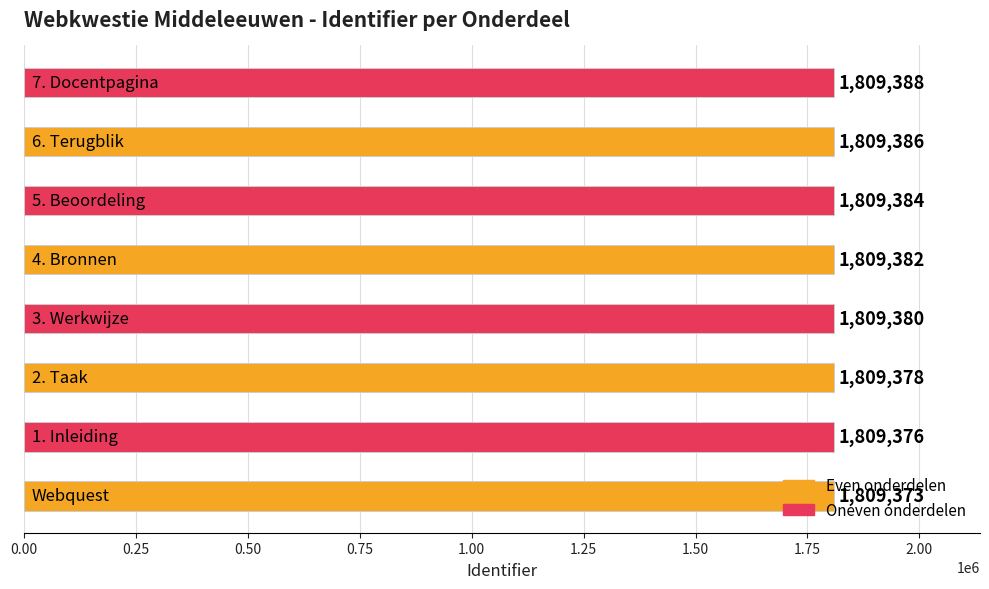

What is the minimum value shown in the chart?

1809373